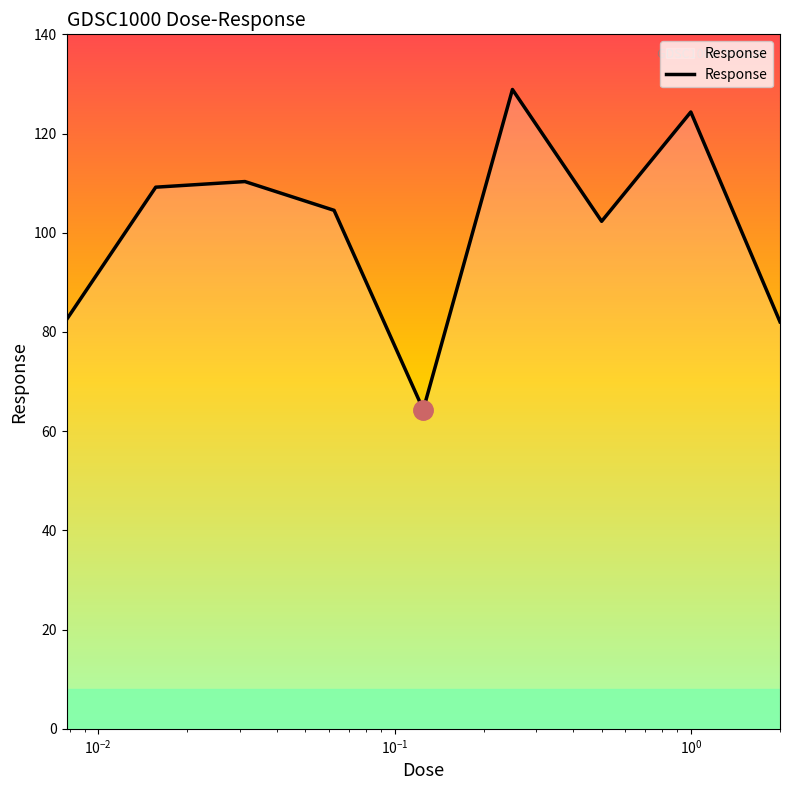

What is the difference between the maximum and minimum values?

64.5